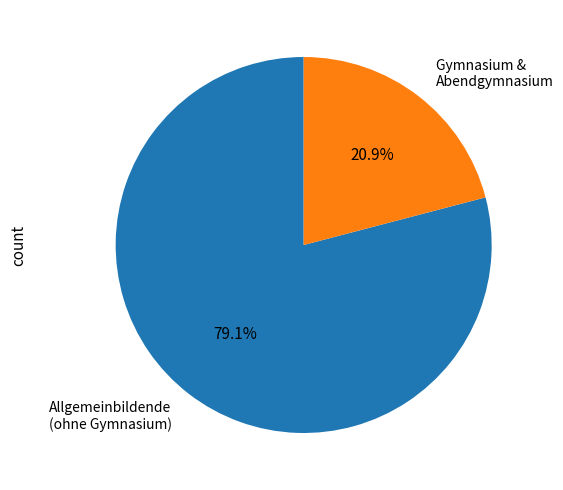

Rank the categories by value from highest to lowest.

Allgemeinbildende (ohne Gymnasium), Gymnasium & Abendgymnasium